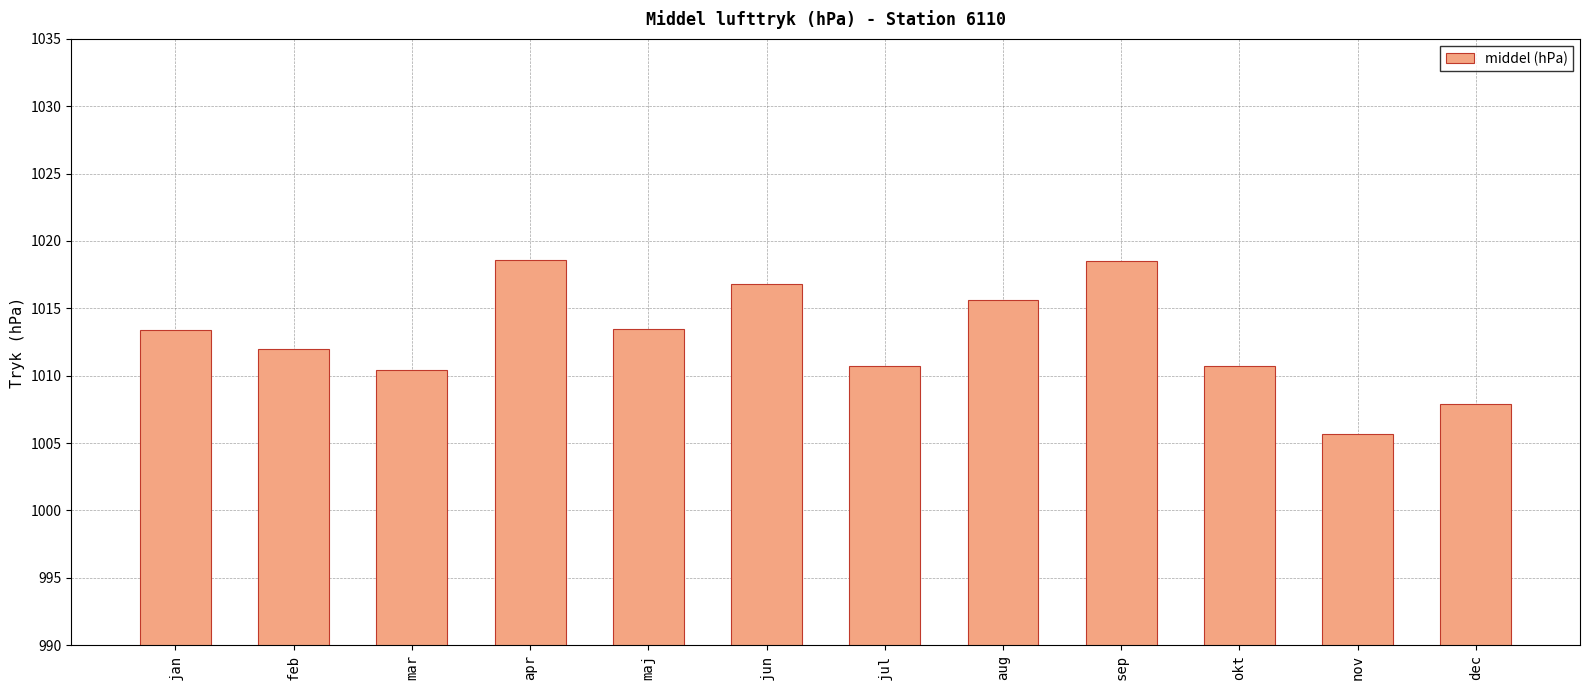

What is the label of the 7th bar from the left?

jul